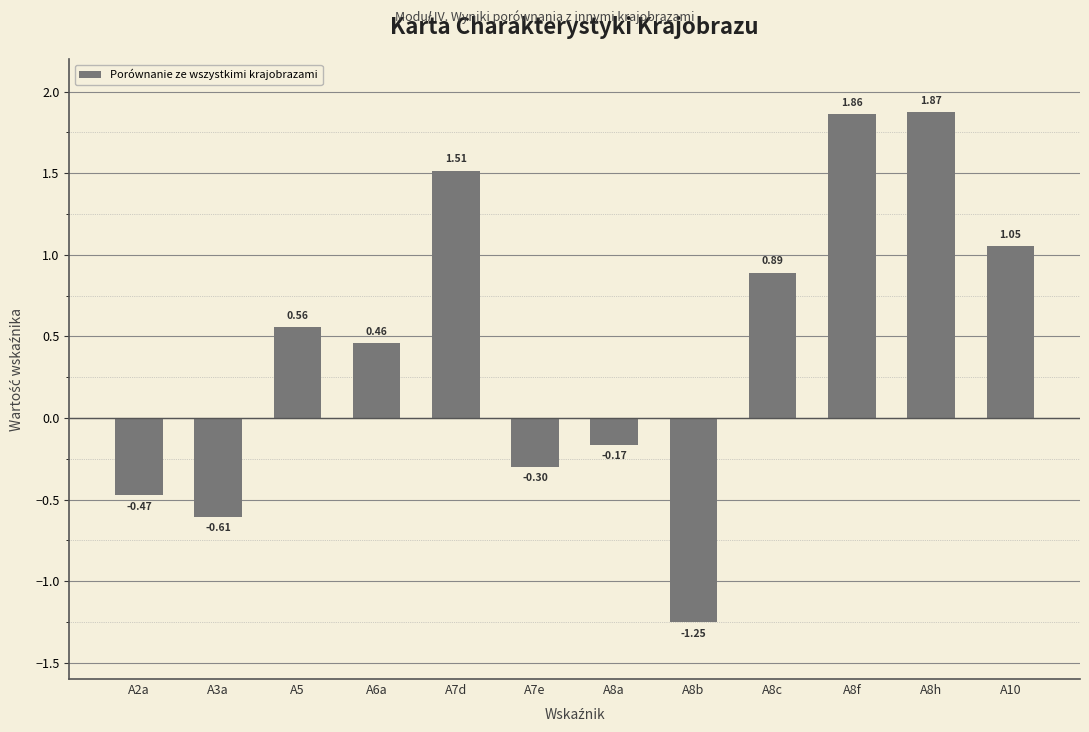

How many values are above zero?

7